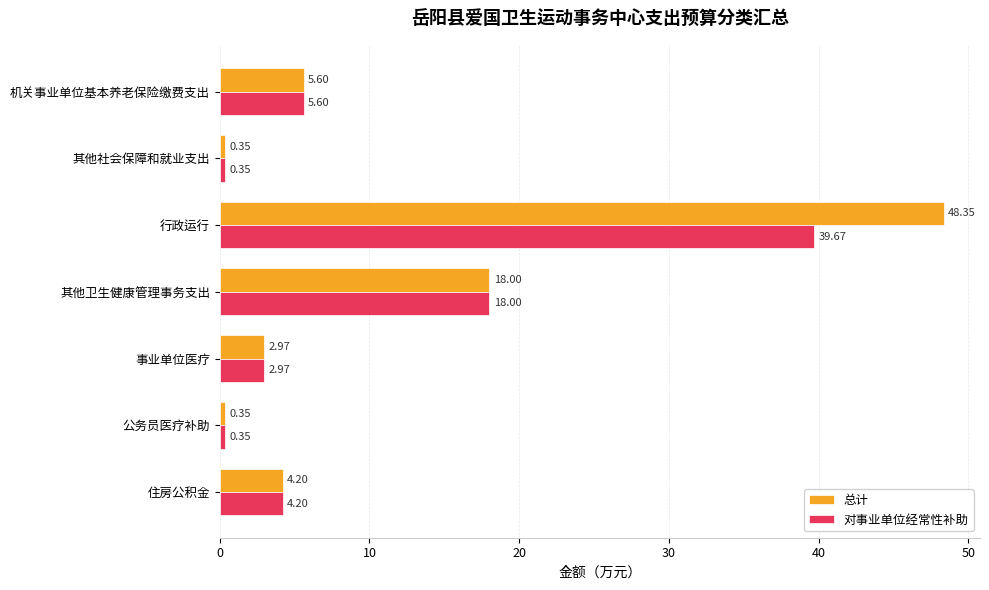

List the series in order of their overall mean, lowest first.

对事业单位经常性补助, 总计